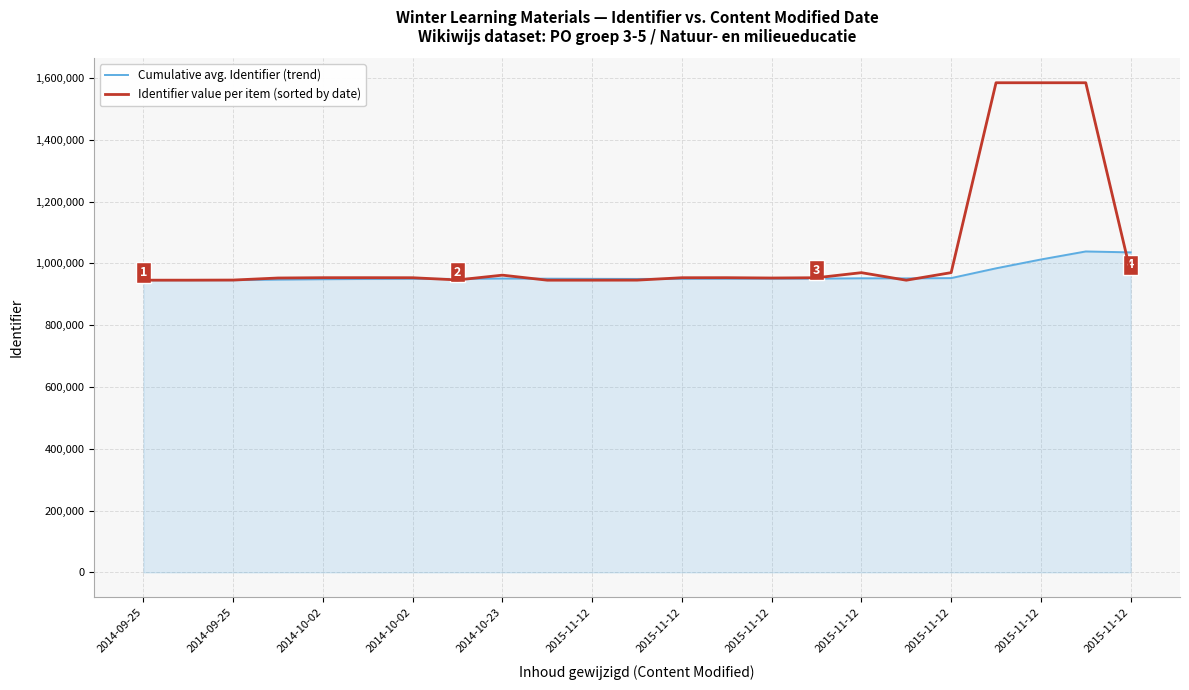

Which series has the largest total across all categories?

Identifier value per item (sorted by date)